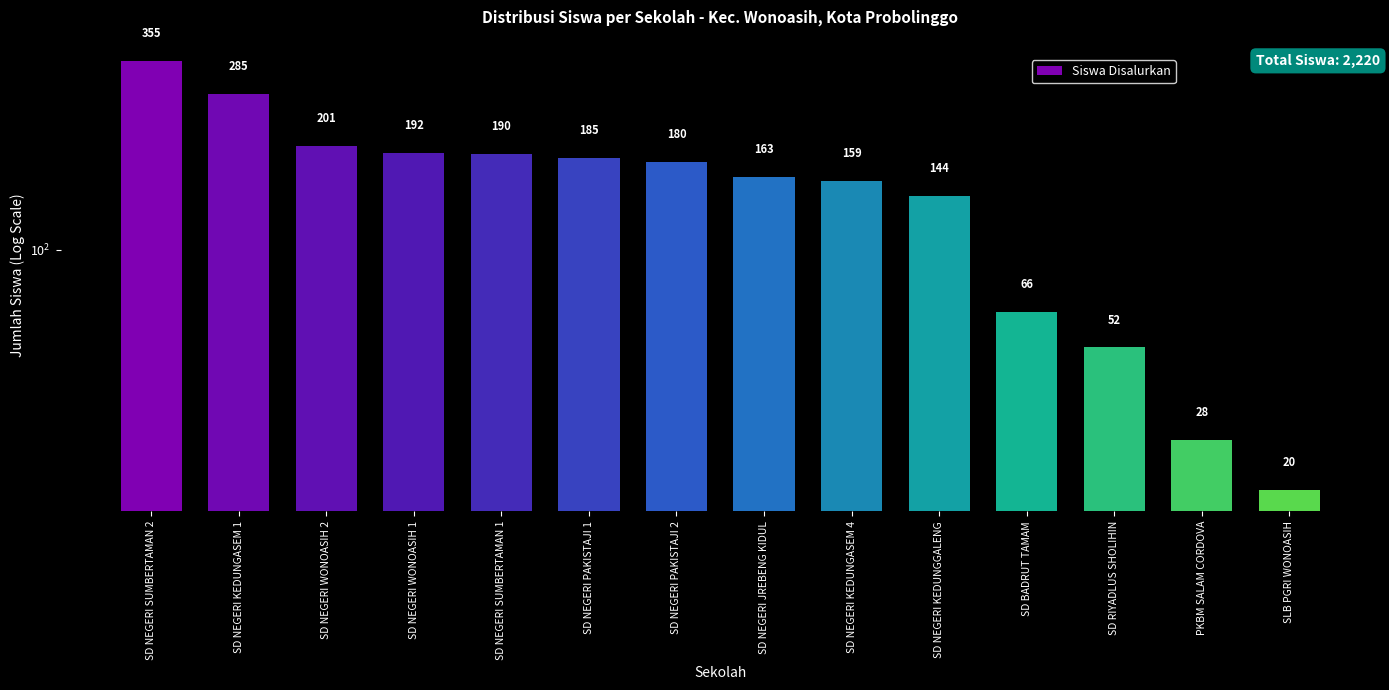

What is the change in value from SD NEGERI PAKISTAJI 2 to SD BADRUT TAMAM?

-114